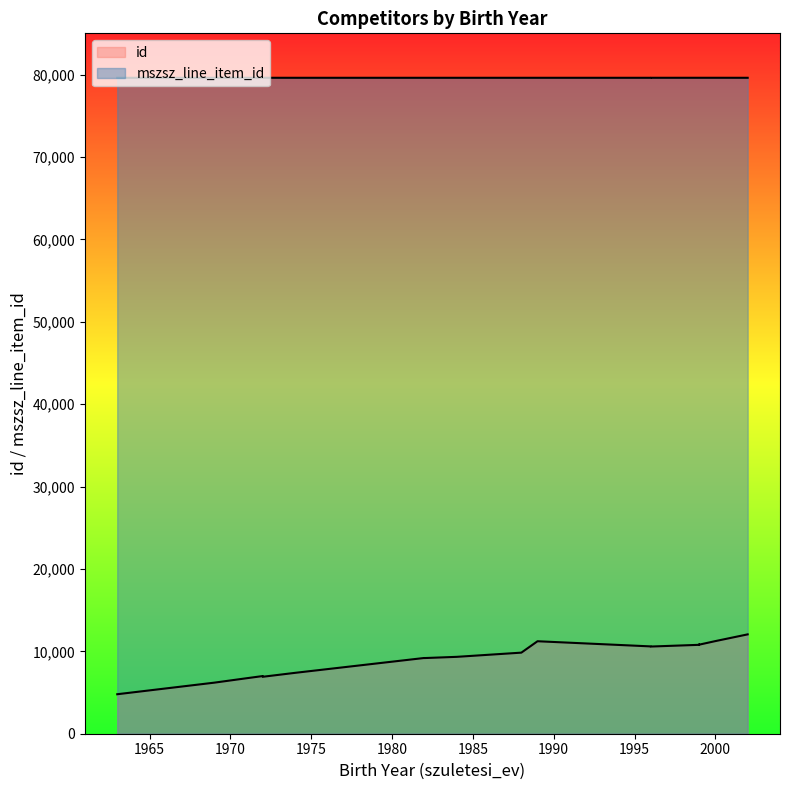

Does the chart display data point markers on the line(s)?

No